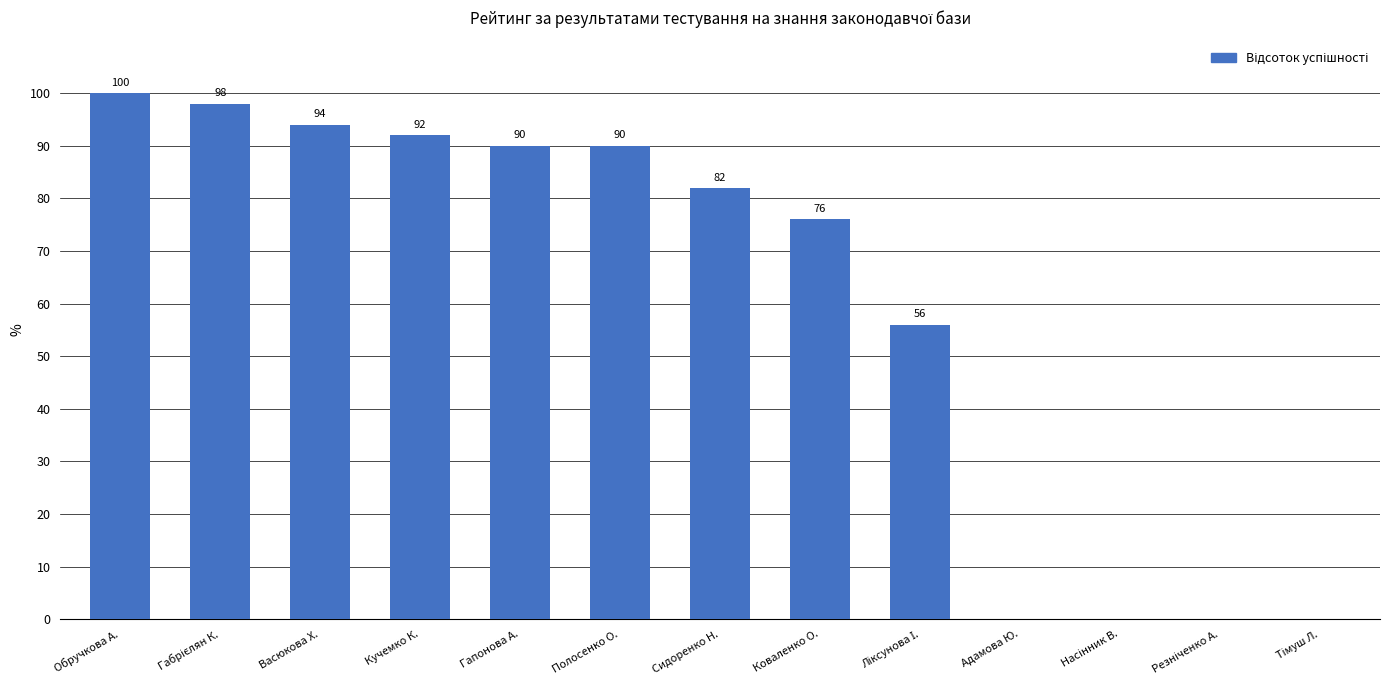

At which label does the data first exceed 82?

Обручкова А.